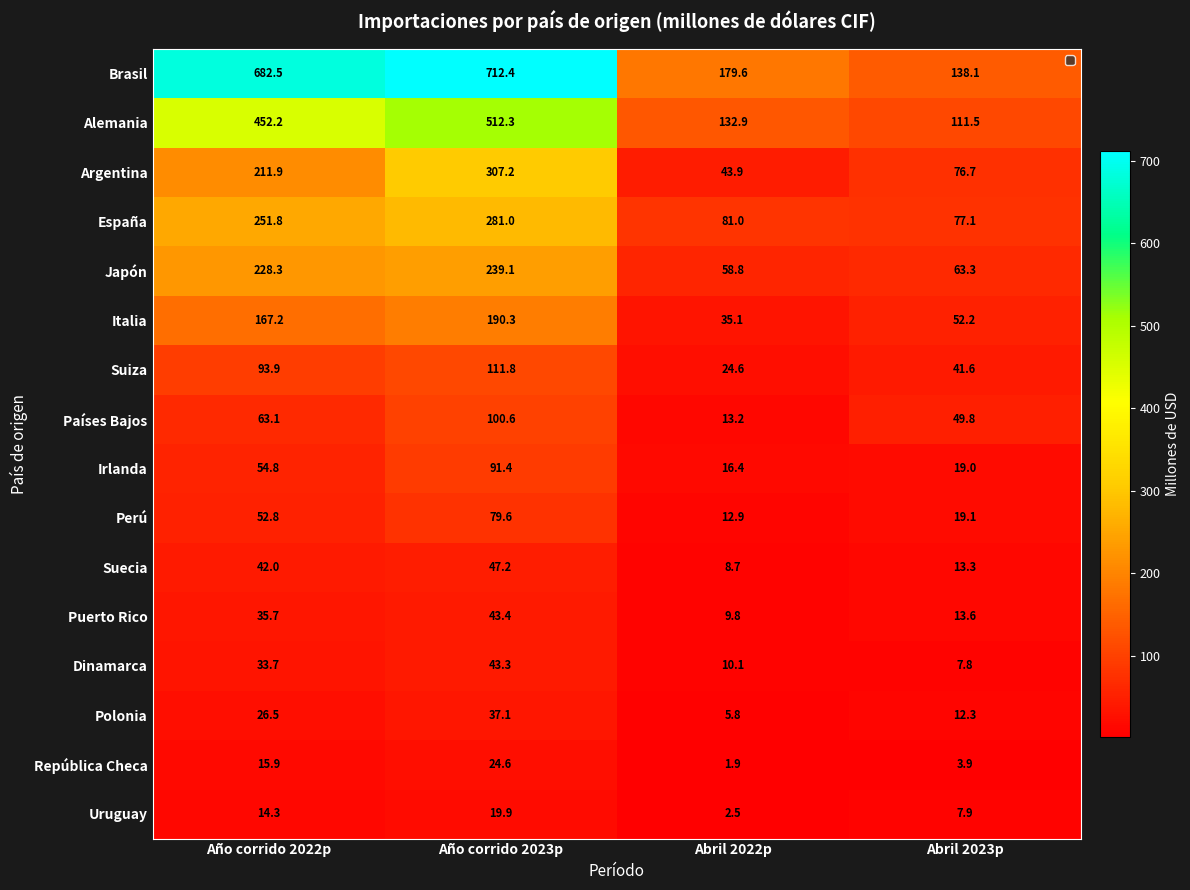

Rank the series by their maximum value, from lowest to highest.

Uruguay, República Checa, Polonia, Dinamarca, Puerto Rico, Suecia, Perú, Irlanda, Países Bajos, Suiza, Italia, Japón, España, Argentina, Alemania, Brasil